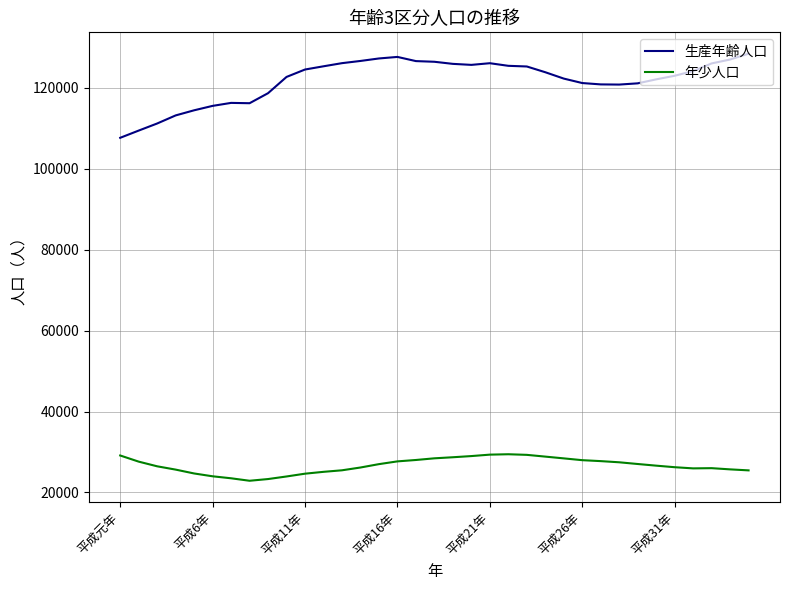

What is the greatest value displayed?

128475